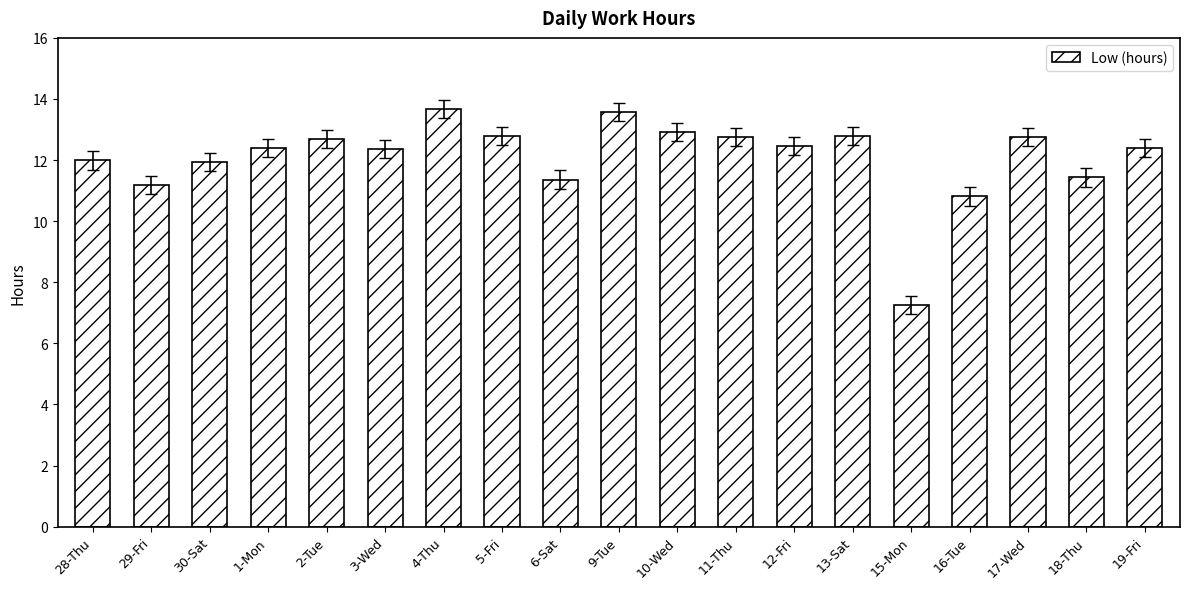

How many series are shown in this chart?

1